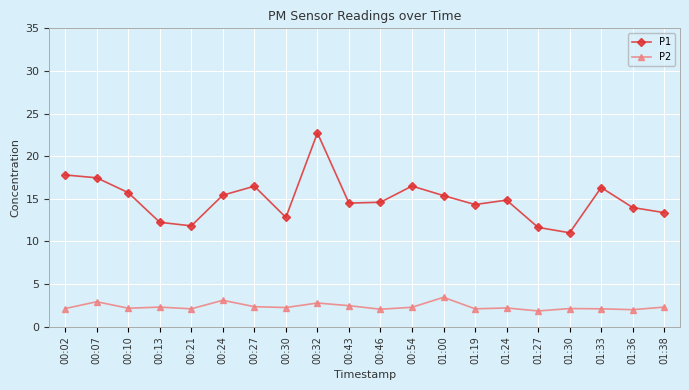

Which series has the widest spread of values?

P1